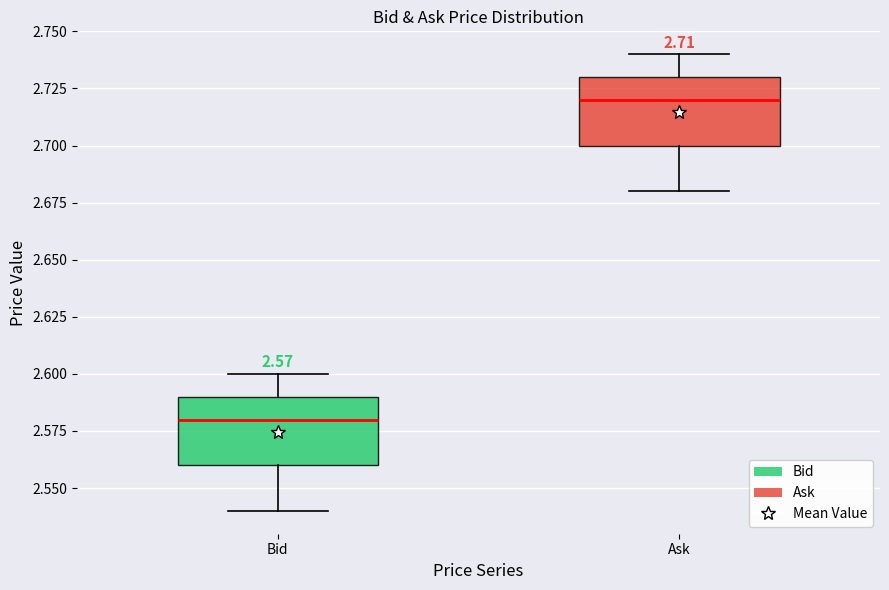

Which box has the highest median line?

Ask